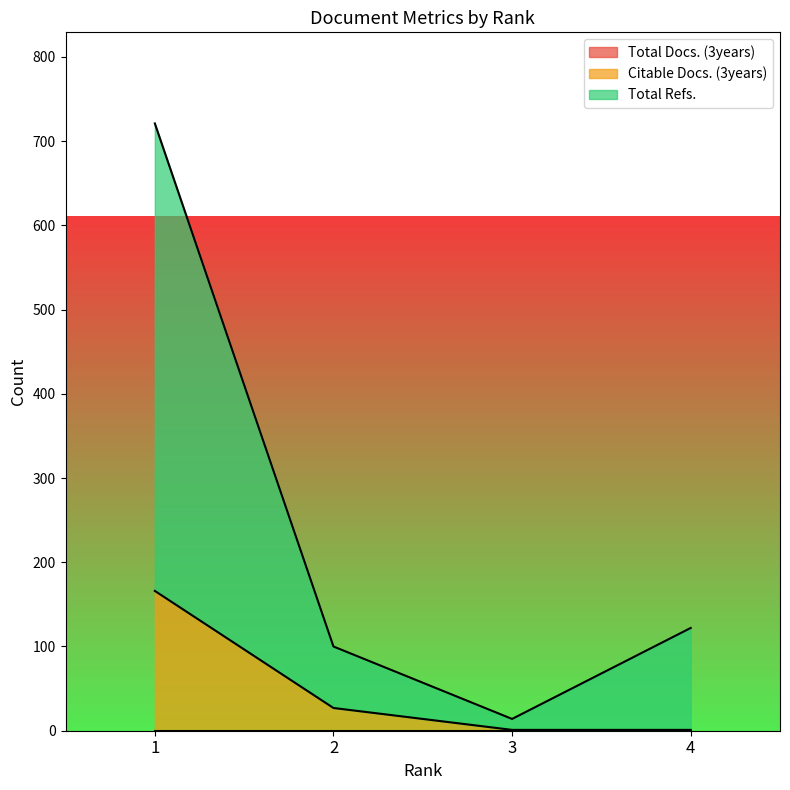

What is the highest value of the Citable Docs. (3years) series?

166